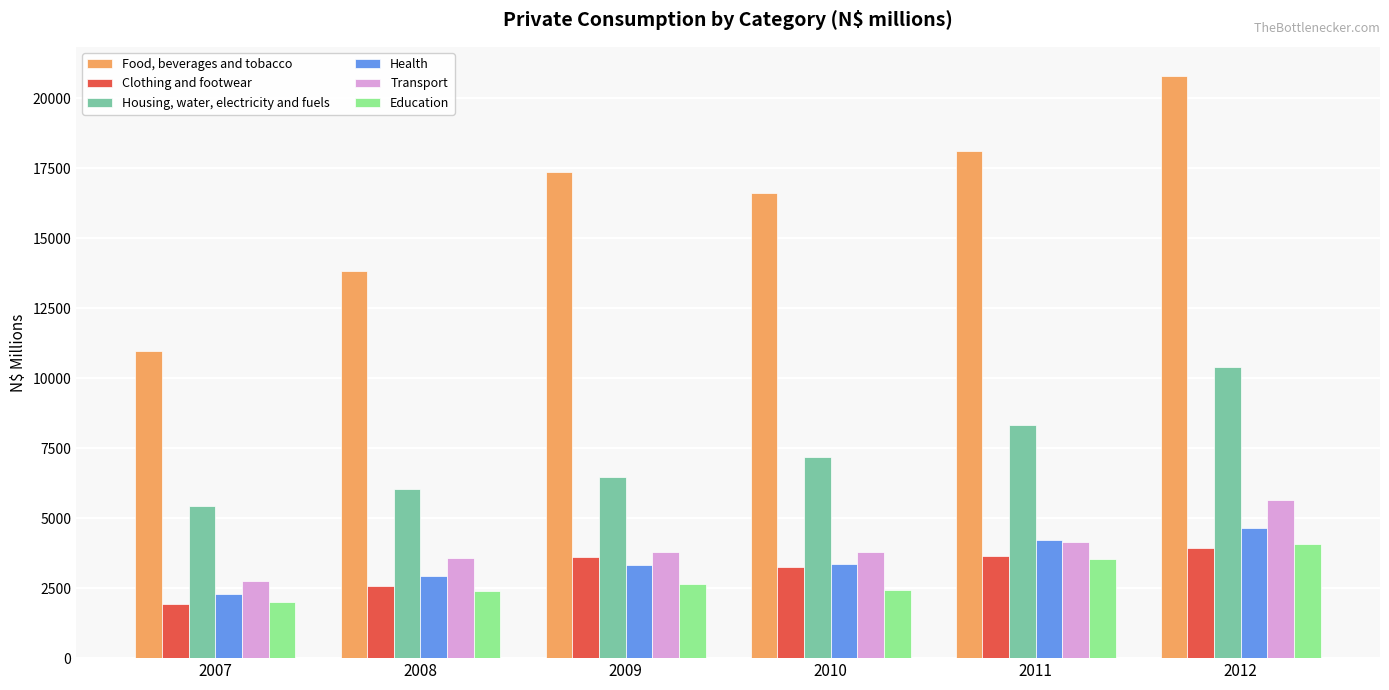

Does the chart contain any negative values?

No